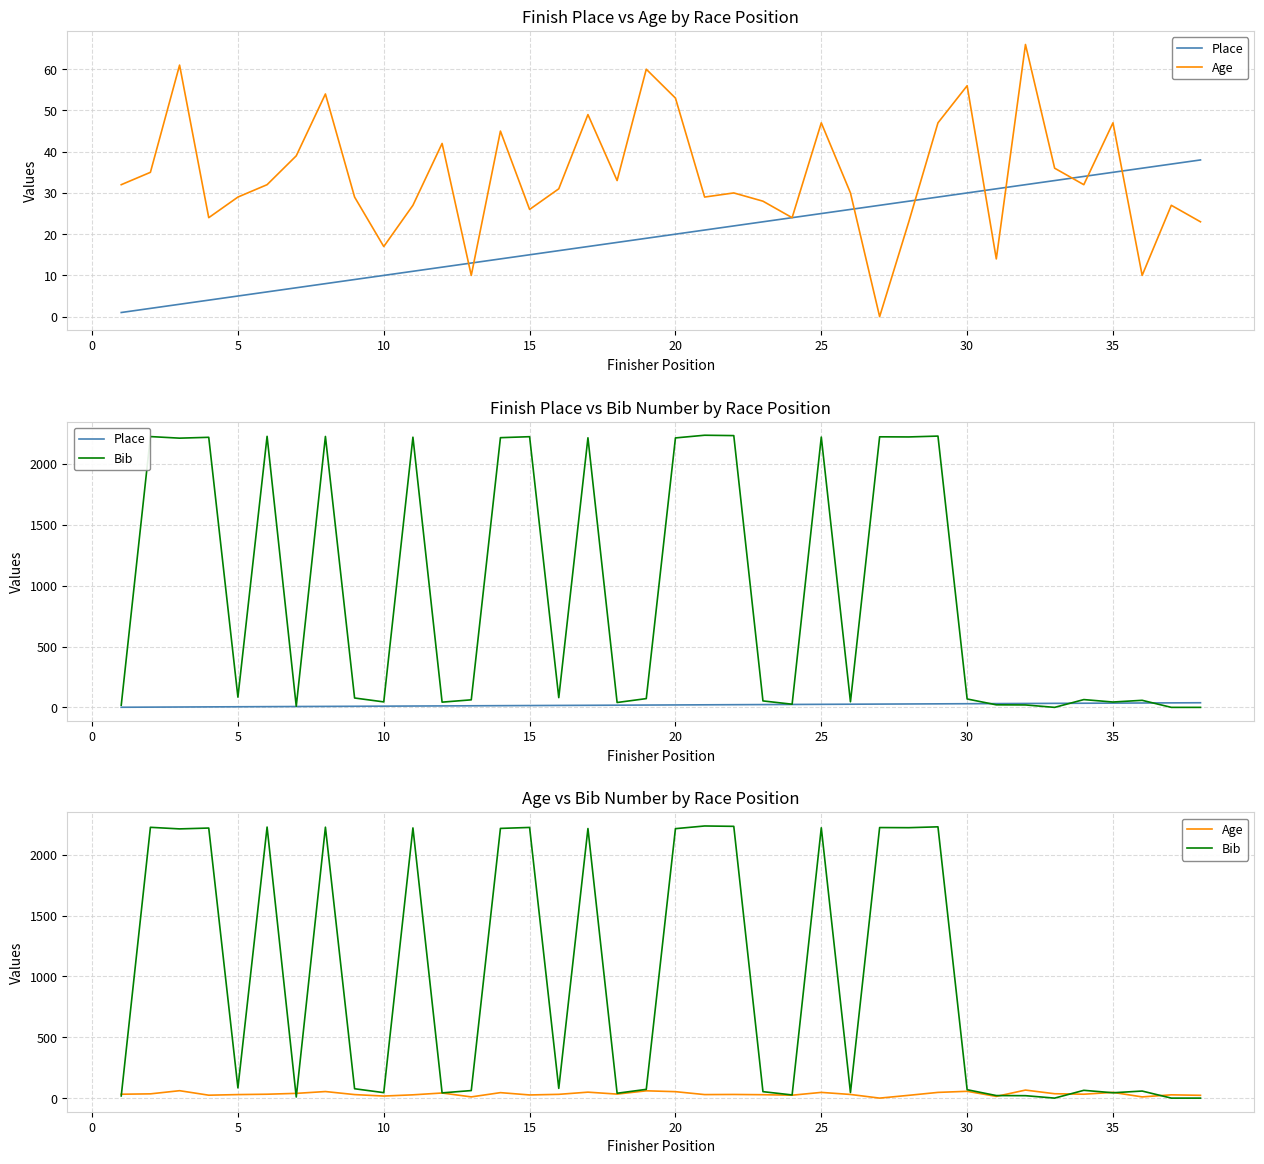

What is the sum of all Bib values?

36493